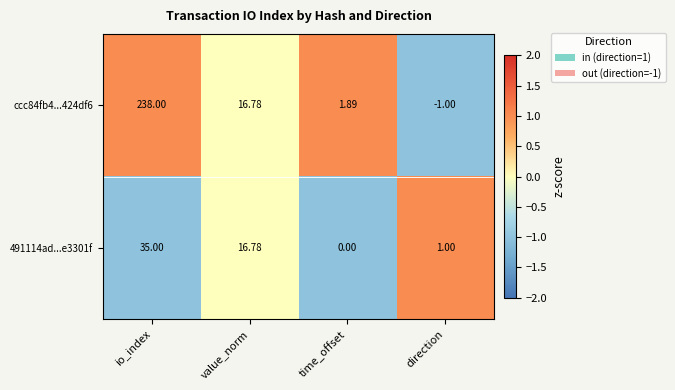

Which series has the widest spread of values?

ccc84fb4...424df6